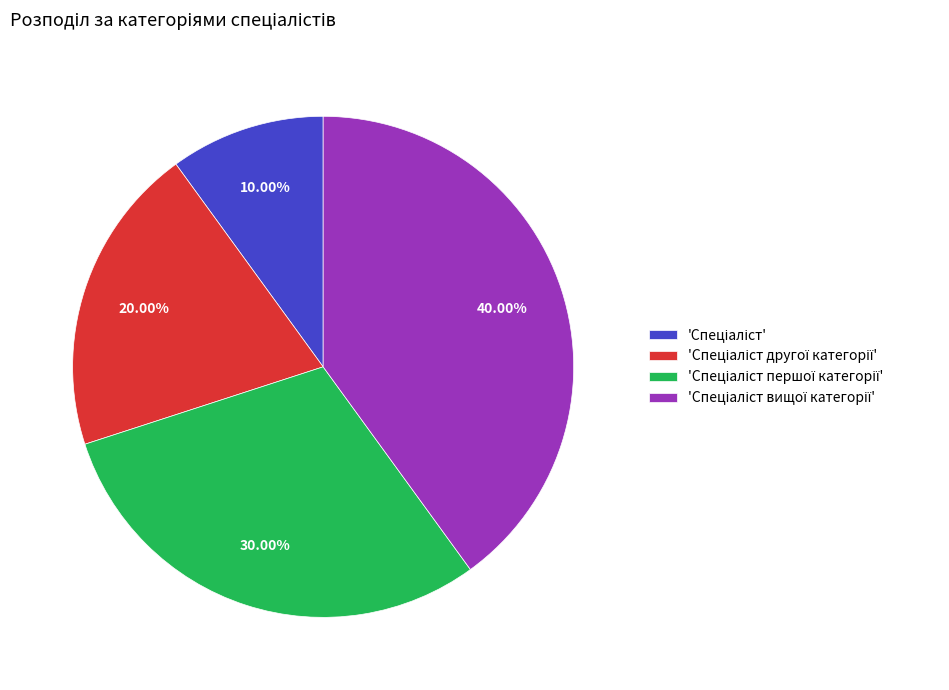

Is there any slice that represents more than half of the pie?

No